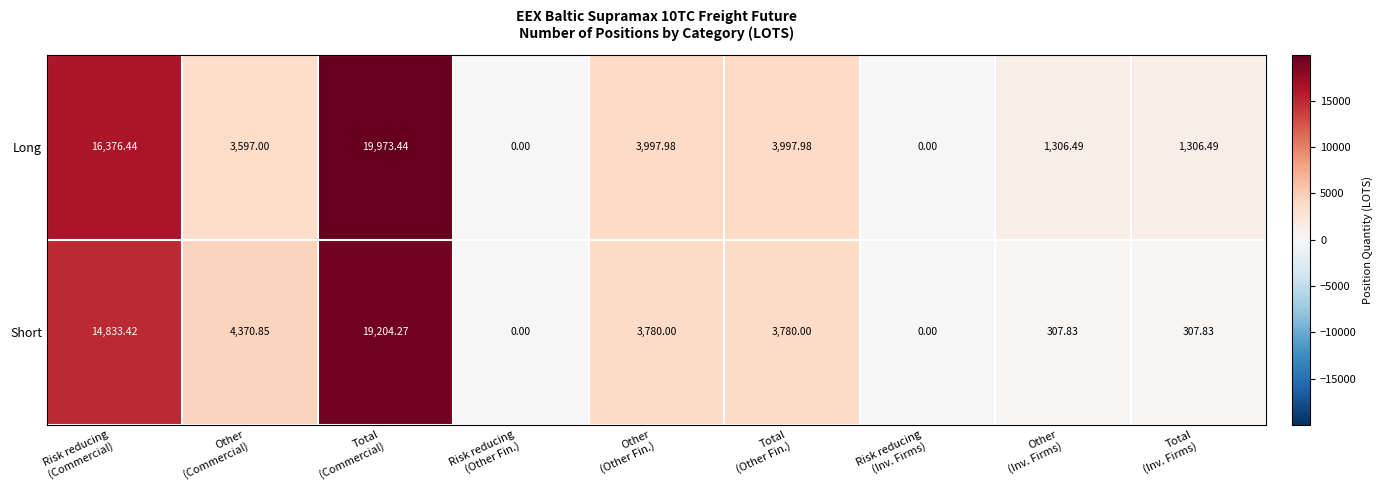

List the series in order of their overall mean, lowest first.

Short, Long